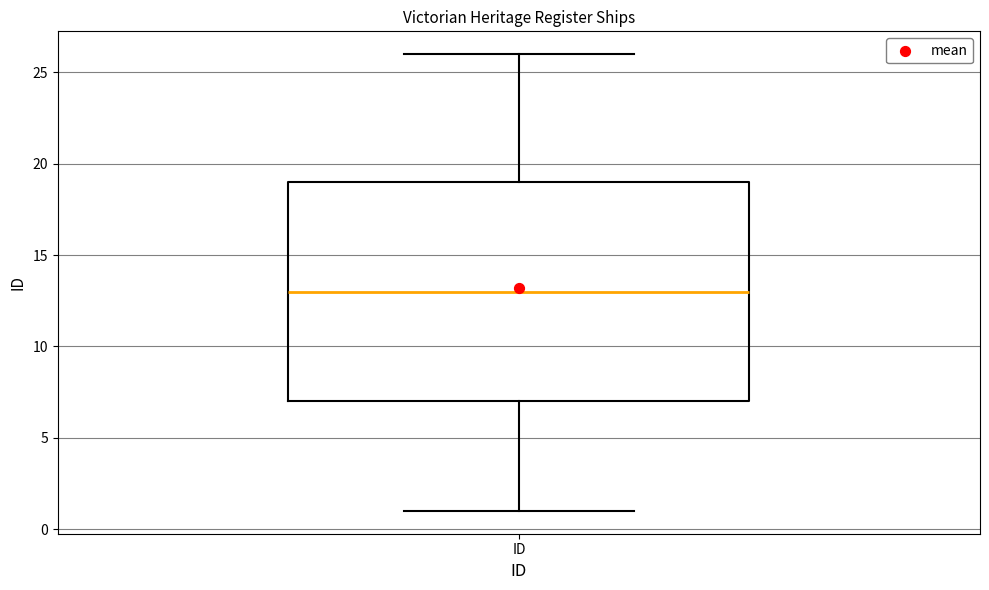

Transcribe this box plot: give where the median line is, the range the box spans, and where the two whiskers end, as read against the y-axis. The values are not printed on the chart, so give them approximately, as read against the axis.

median 13, box 7 to 19, whiskers 1 to 26